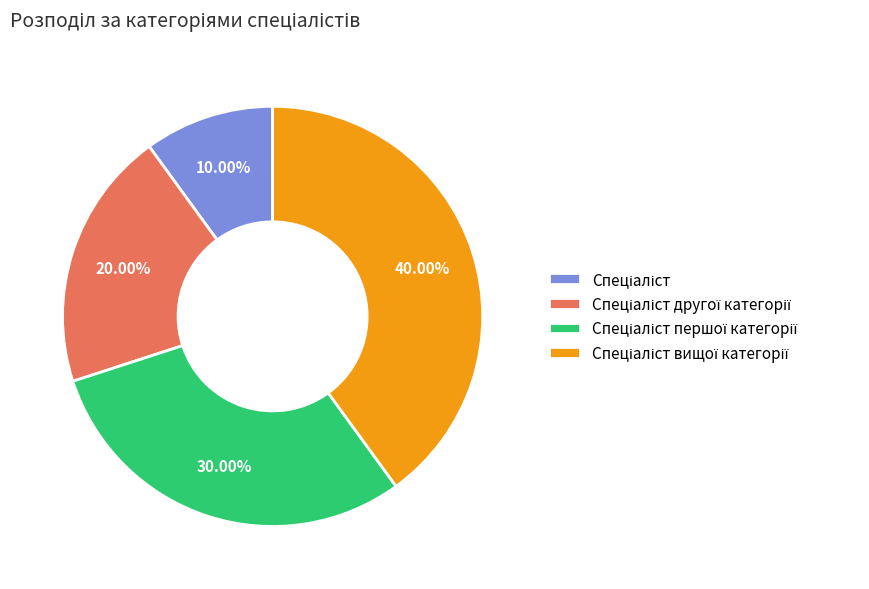

Is there any slice that represents more than half of the pie?

No